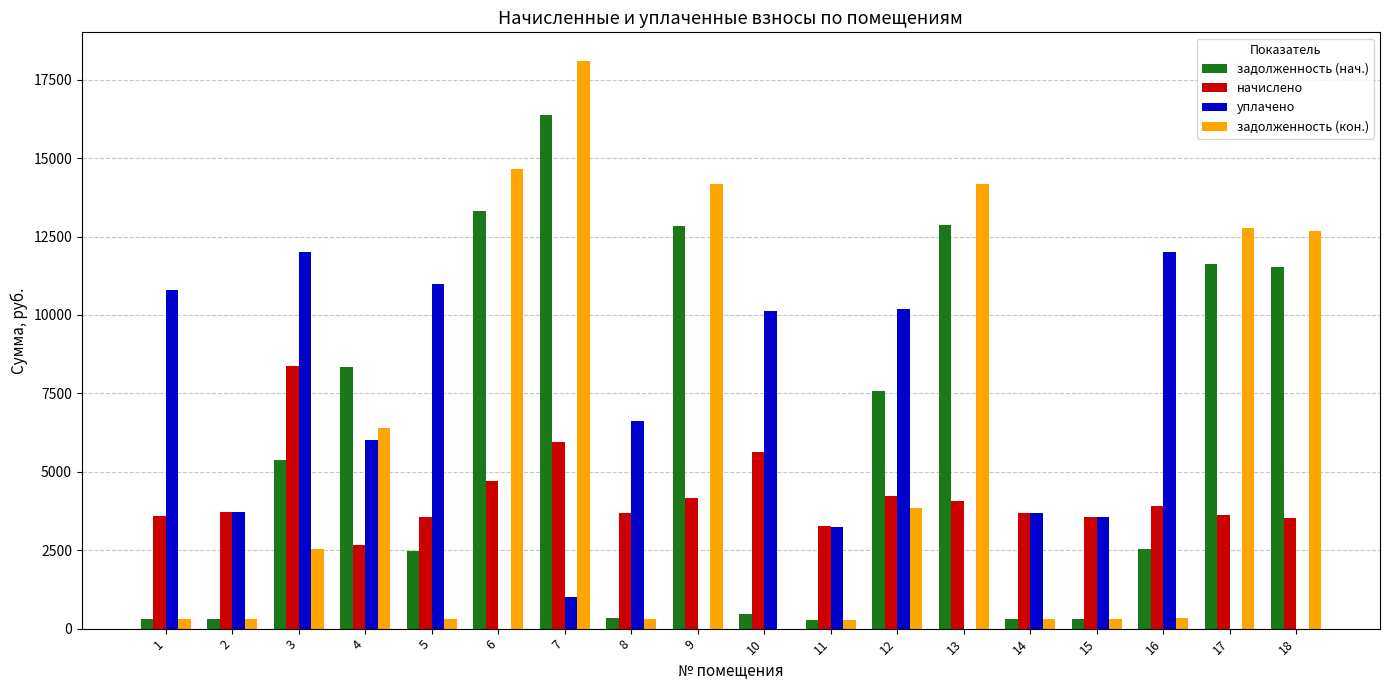

What is the sum of all задолженность (кон.) values?

101769.7